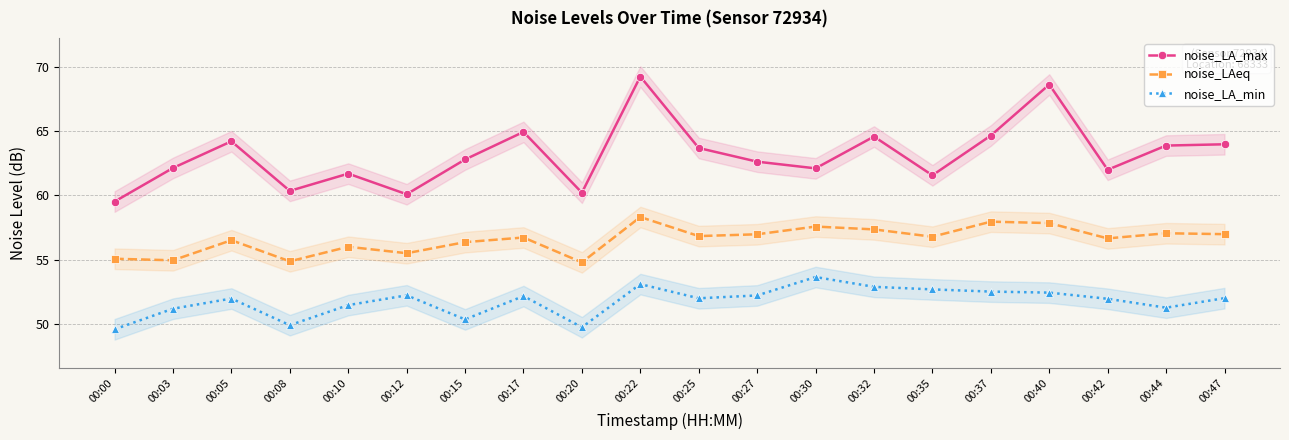

Which label corresponds to the largest value in the chart?

00:22